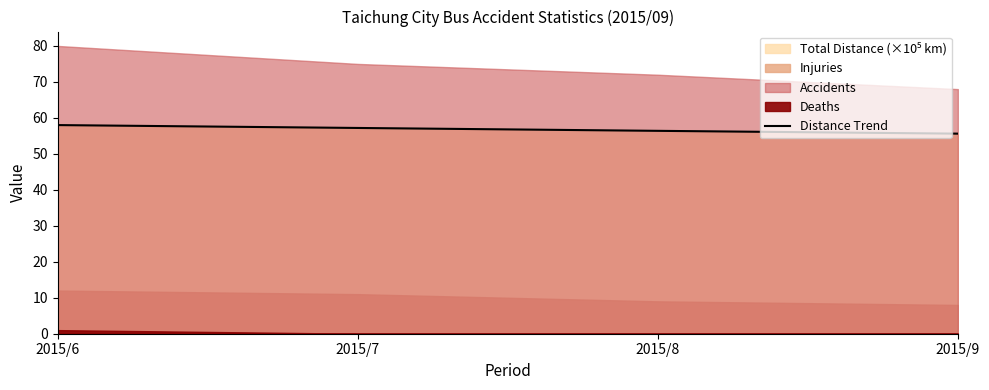

The value of Distance Trend at 2015/9 is 55.6. True or false?

True